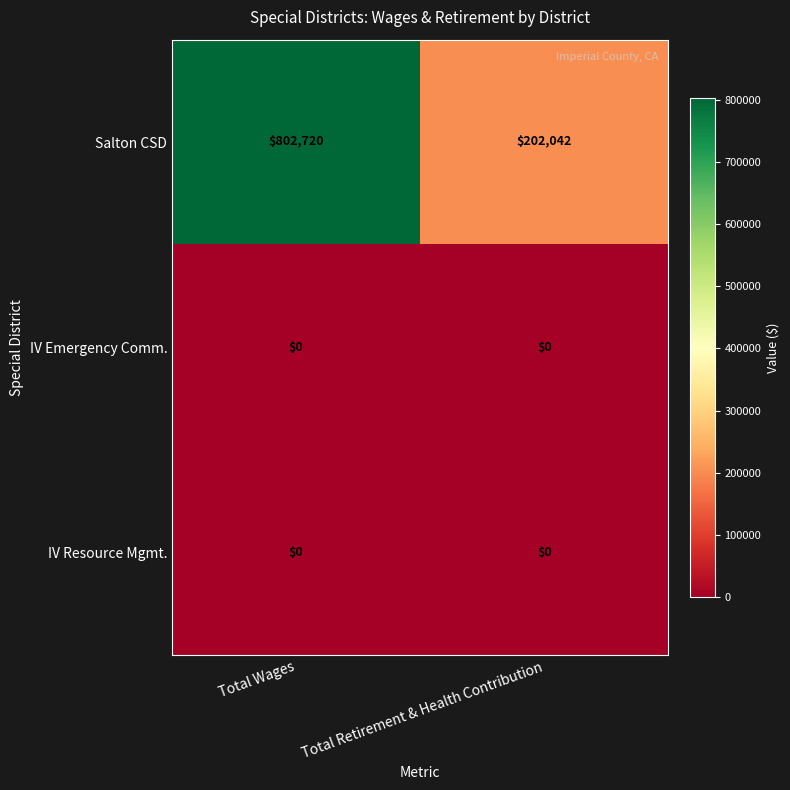

List the labels in order of Salton CSD value, smallest first.

Total Retirement & Health Contribution, Total Wages